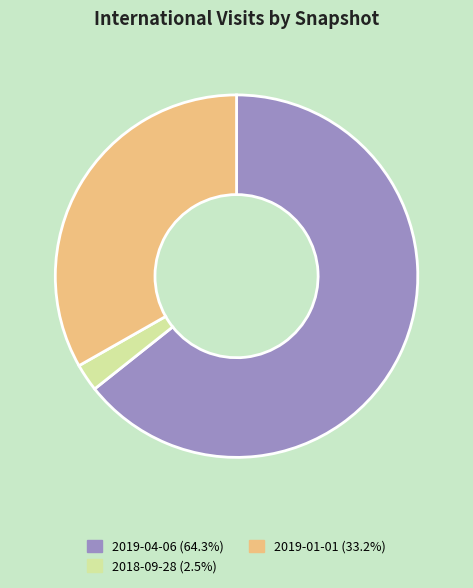

Is the sum of 2019-01-01 (33.2%) and 2019-04-06 (64.3%) greater than half?

Yes